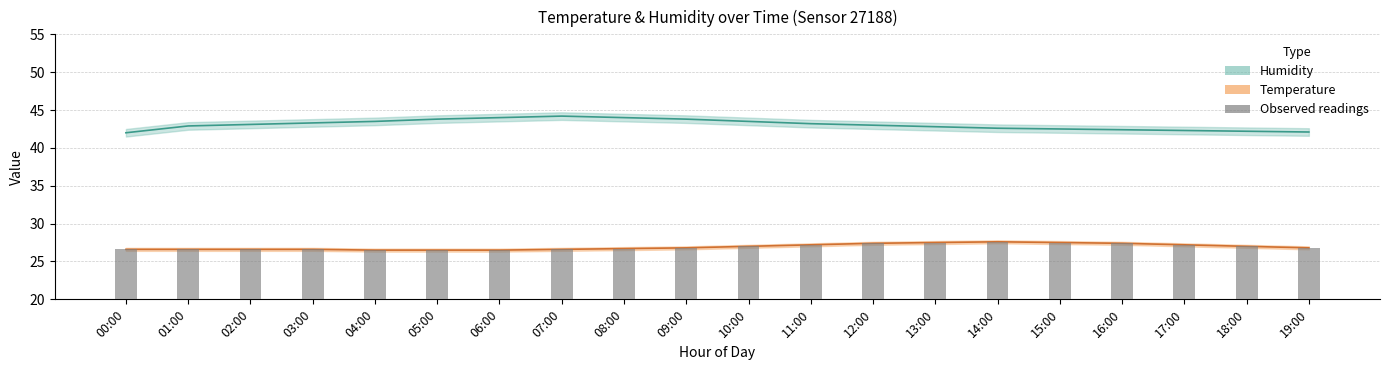

What is the minimum value shown in the chart?

26.5